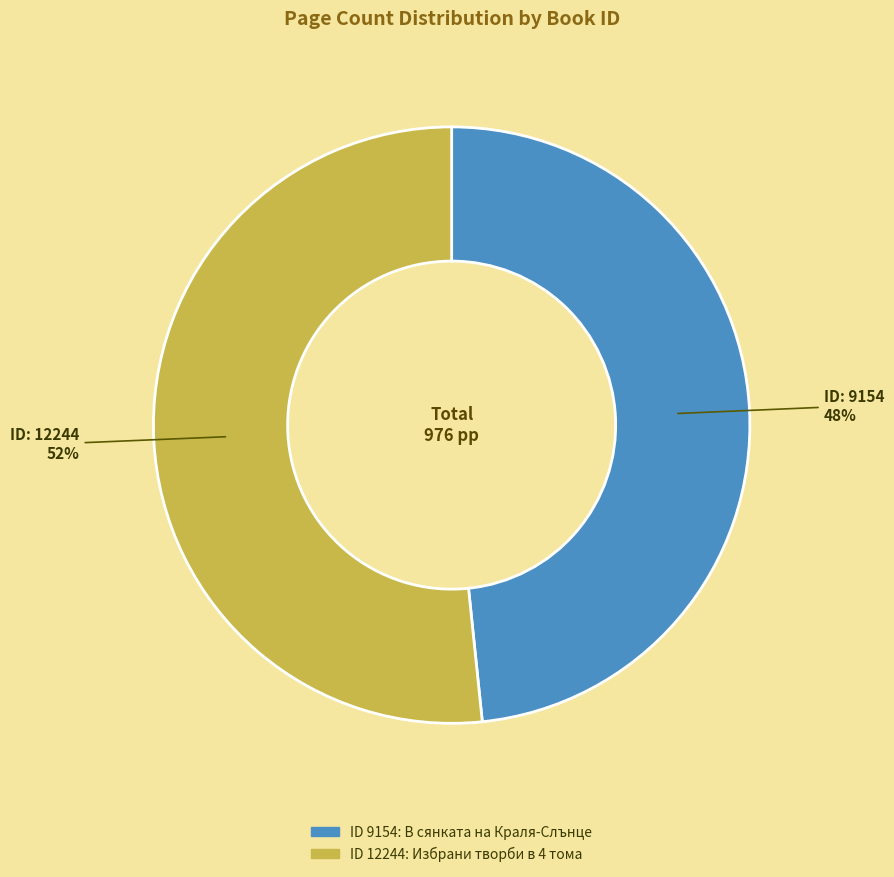

Is there a majority slice in this chart?

Yes